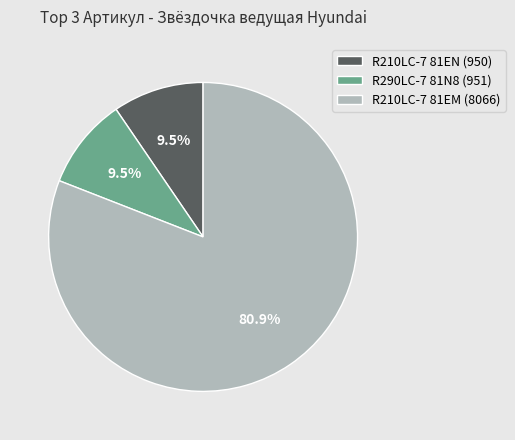

To the nearest percent, what is the average slice percentage?

33%